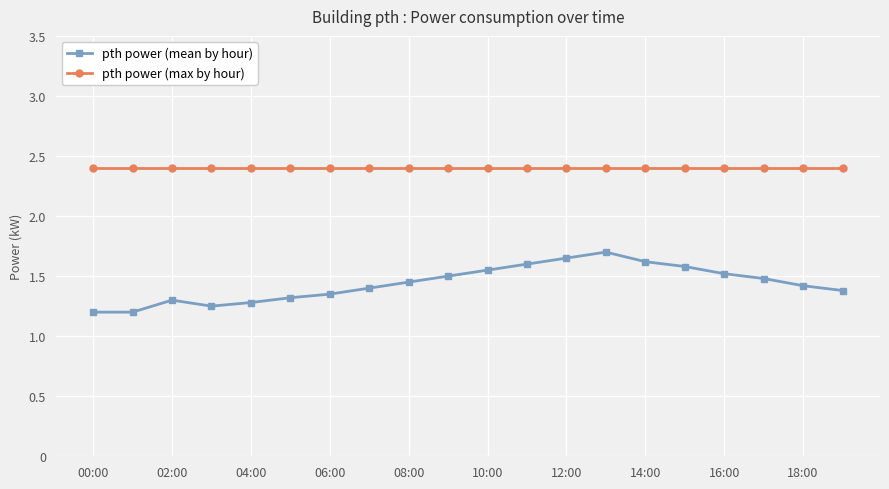

True or false: pth power (mean by hour) has more than 1 points higher than both neighbors.

True